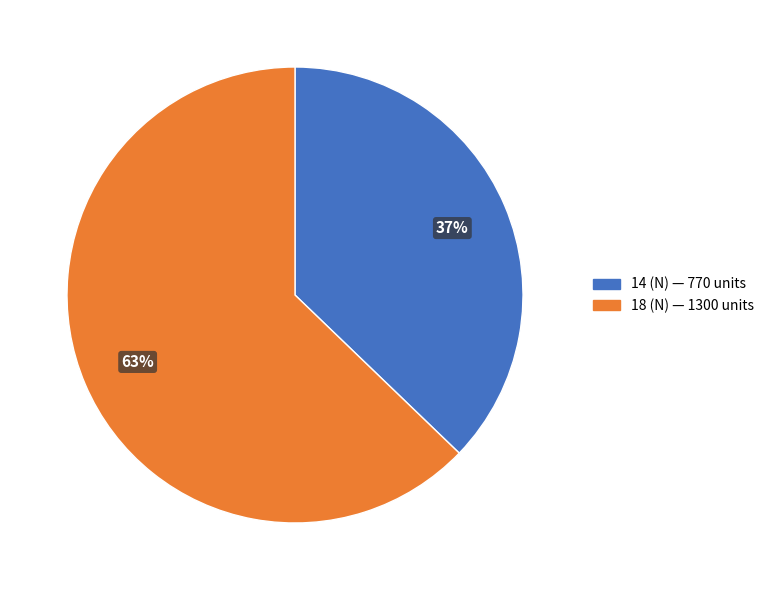

Which slice is the smallest?

14 (N)